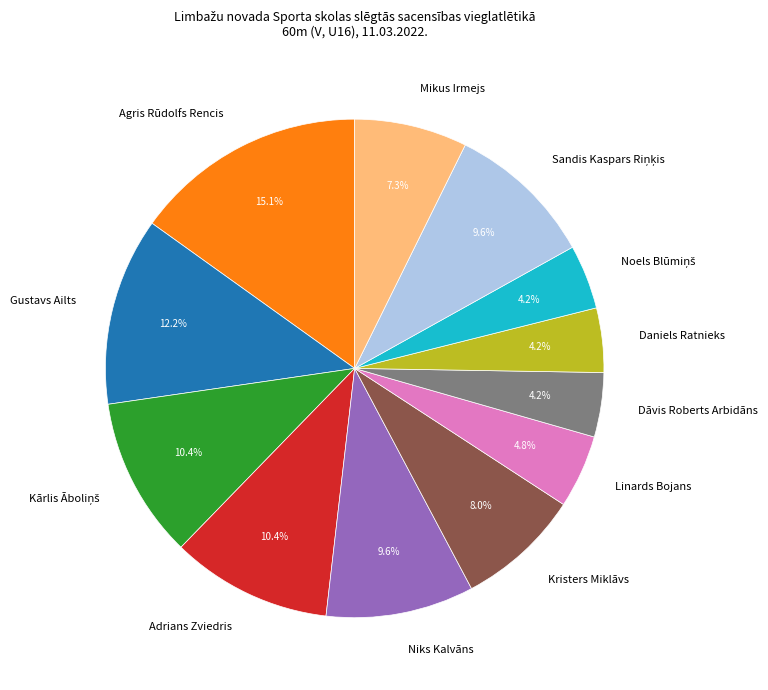

Does any single category account for the majority?

No